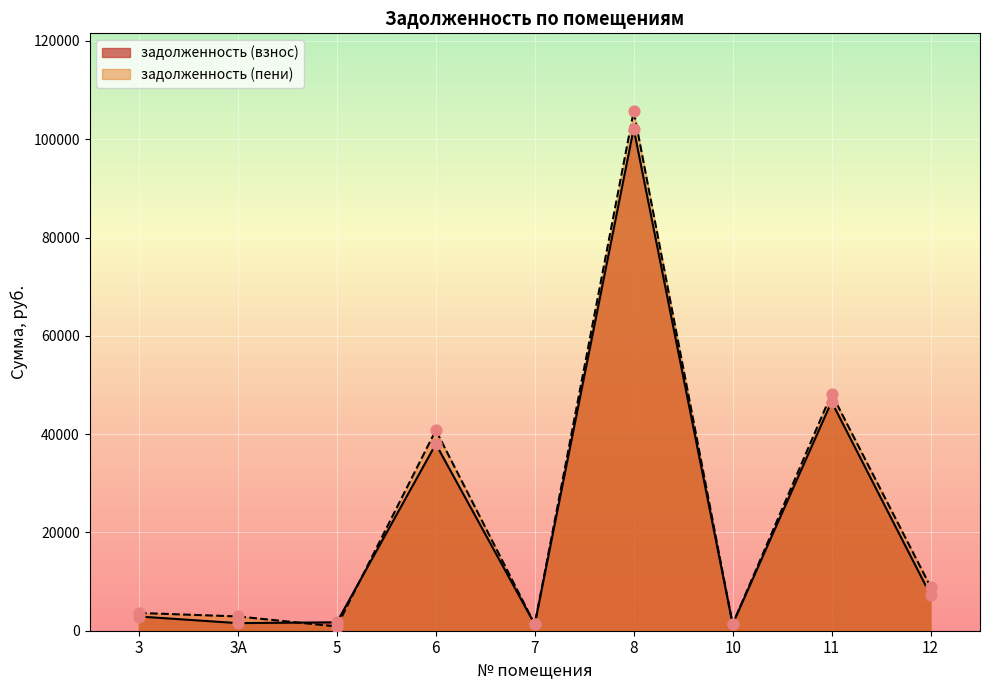

At how many categories does at least one series exceed 102604?

1